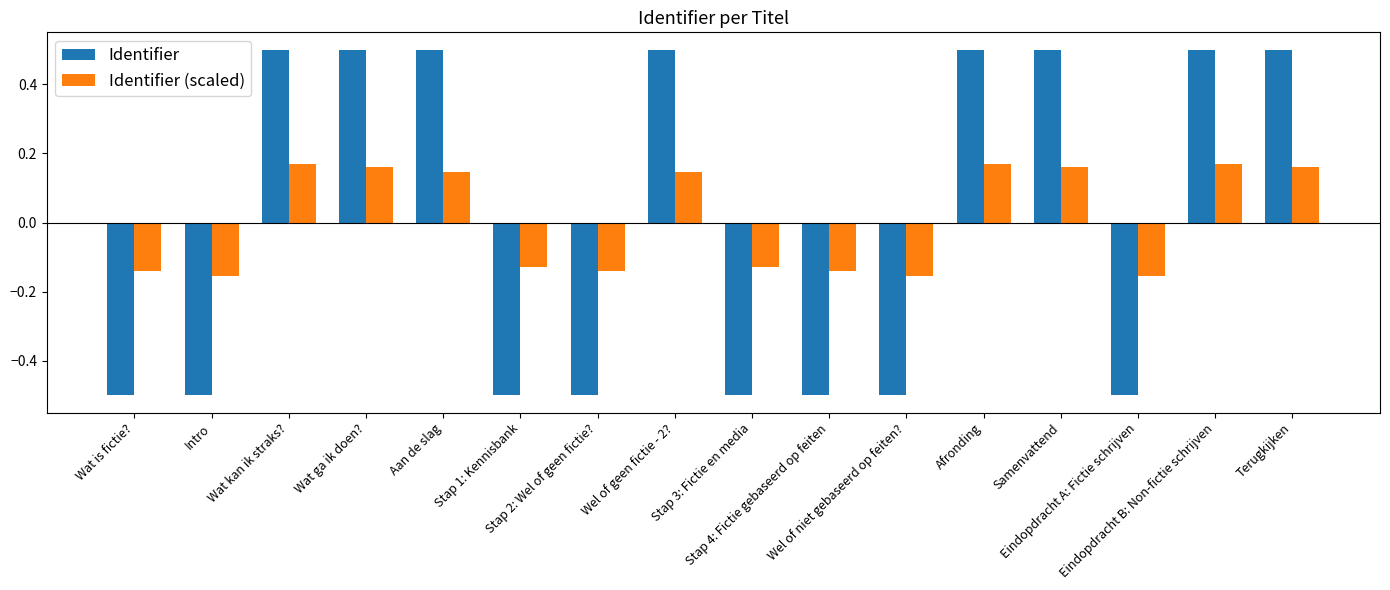

At how many categories does at least one series exceed 0?

8